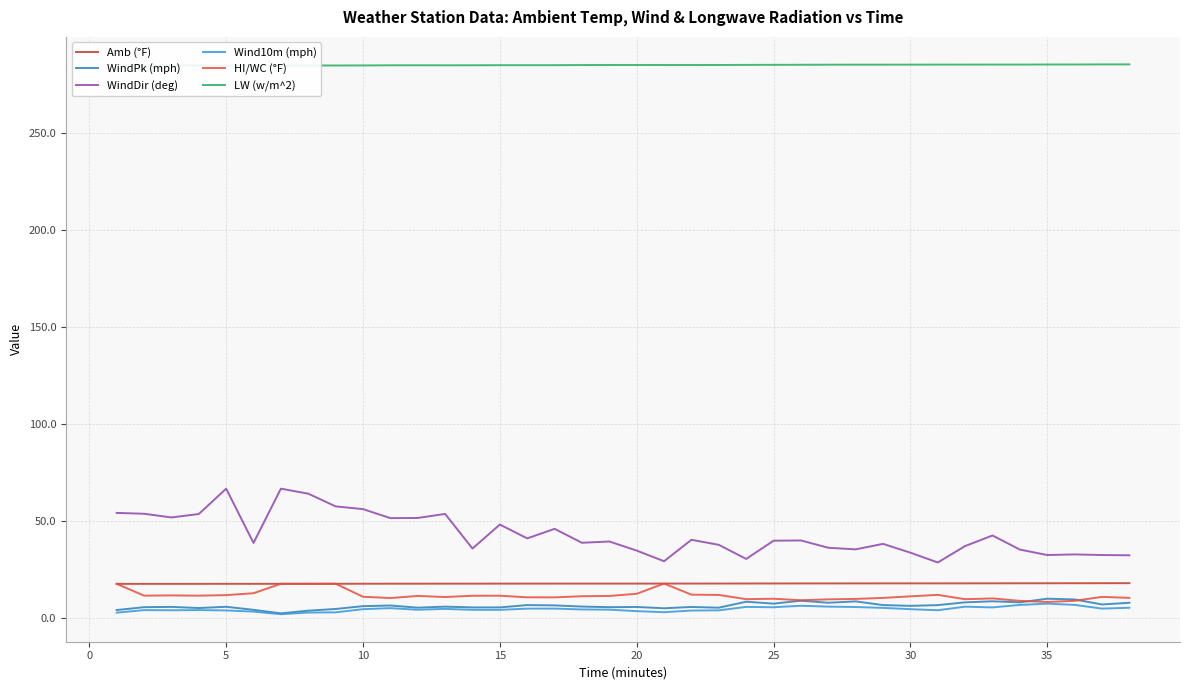

What is the highest value of the WindPk (mph) series?

9.8